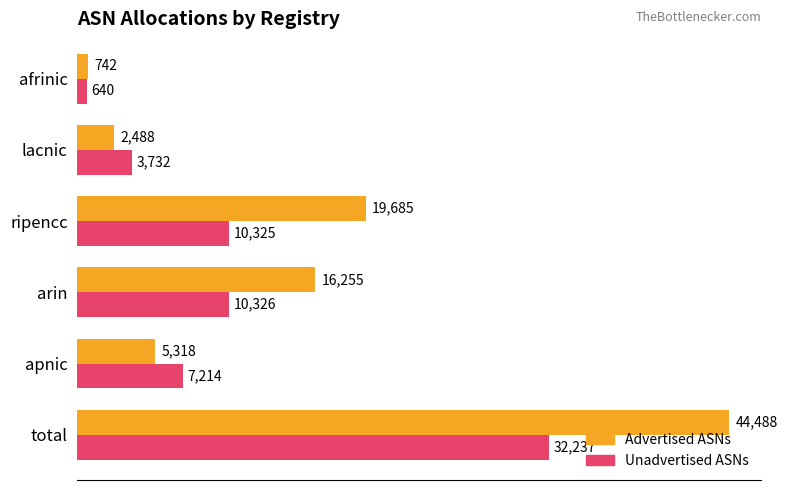

Which series has the widest spread of values?

Advertised ASNs